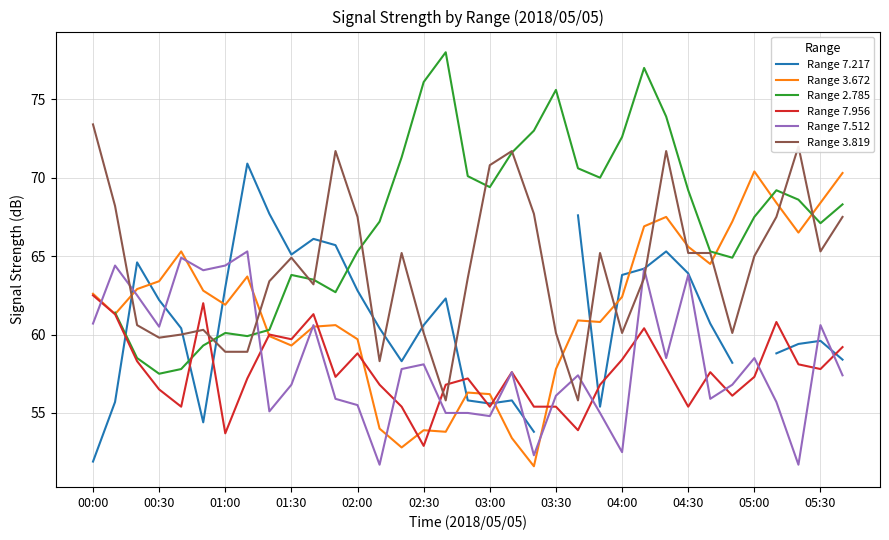

What is the maximum value for Range 7.956?

62.5